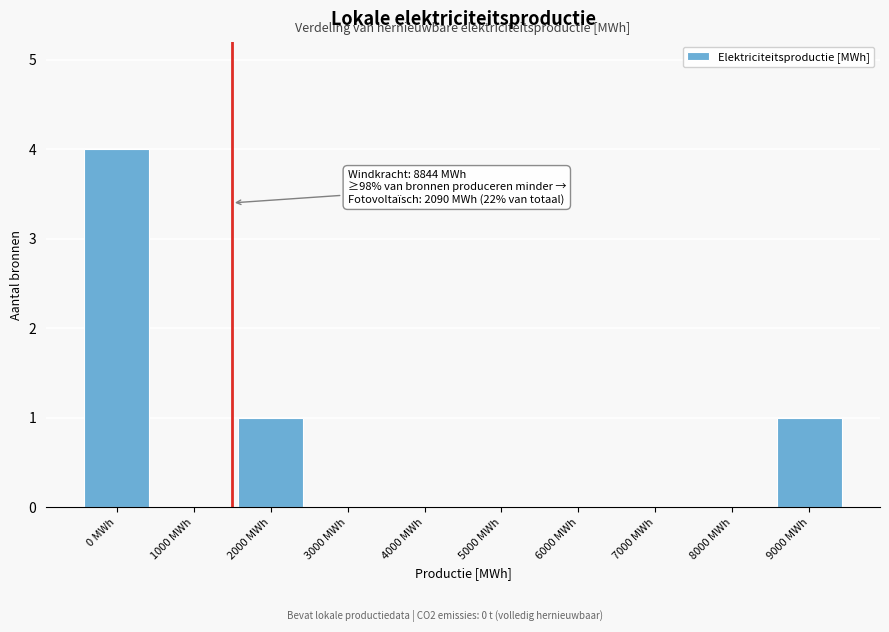

Reading left to right, list all the values displayed in this chart.

0 MWh=4	1000 MWh=0	2000 MWh=1	3000 MWh=0	4000 MWh=0	5000 MWh=0	6000 MWh=0	7000 MWh=0	8000 MWh=0	9000 MWh=1